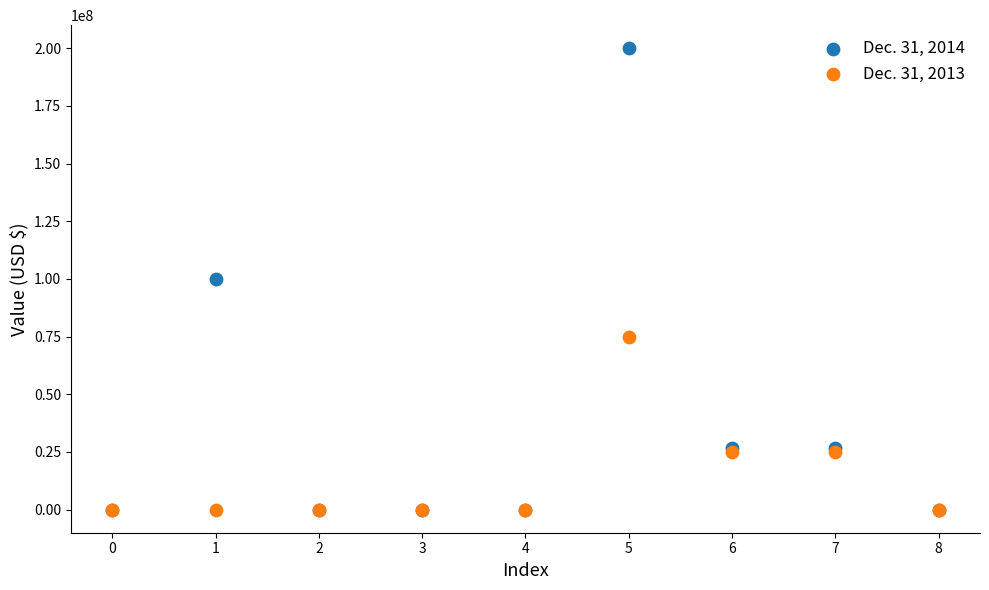

Which series has the largest Y range (max minus min)?

Dec. 31, 2014